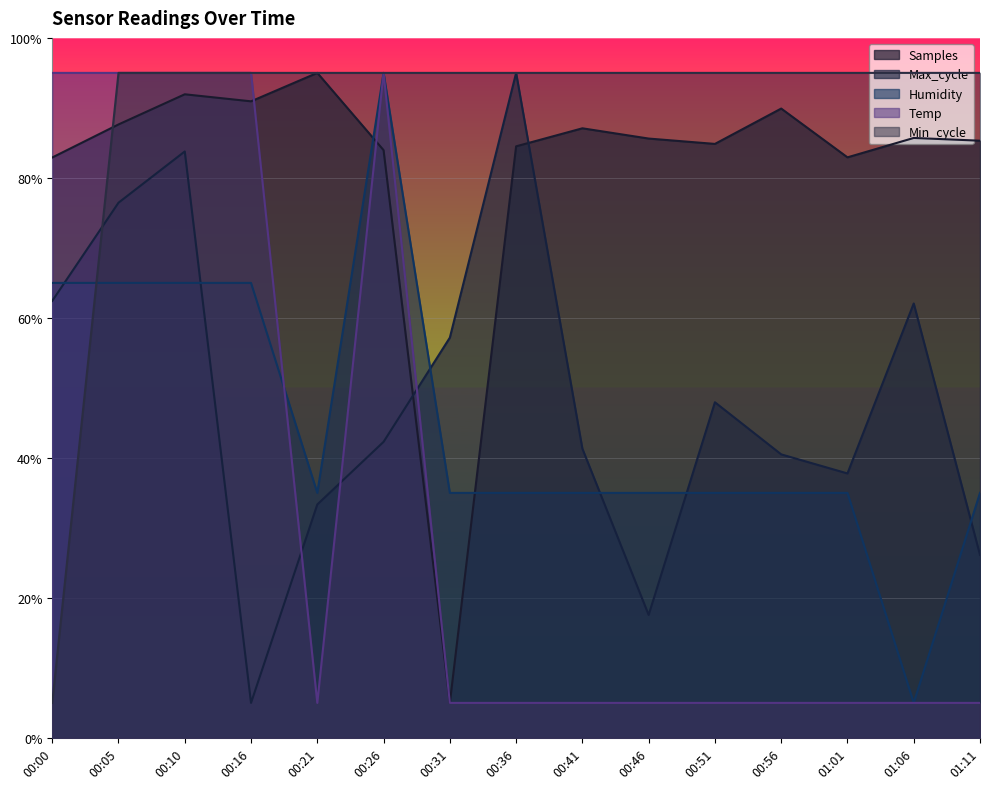

Read the Humidity value at 00:00.

65.0